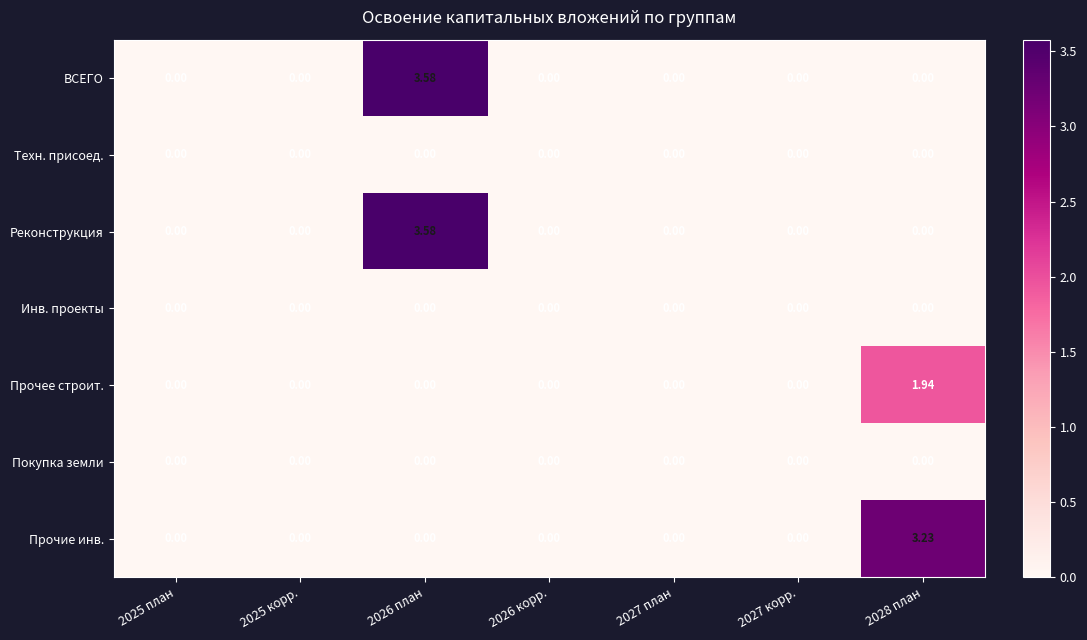

Which series has the largest range (max minus min)?

ВСЕГО